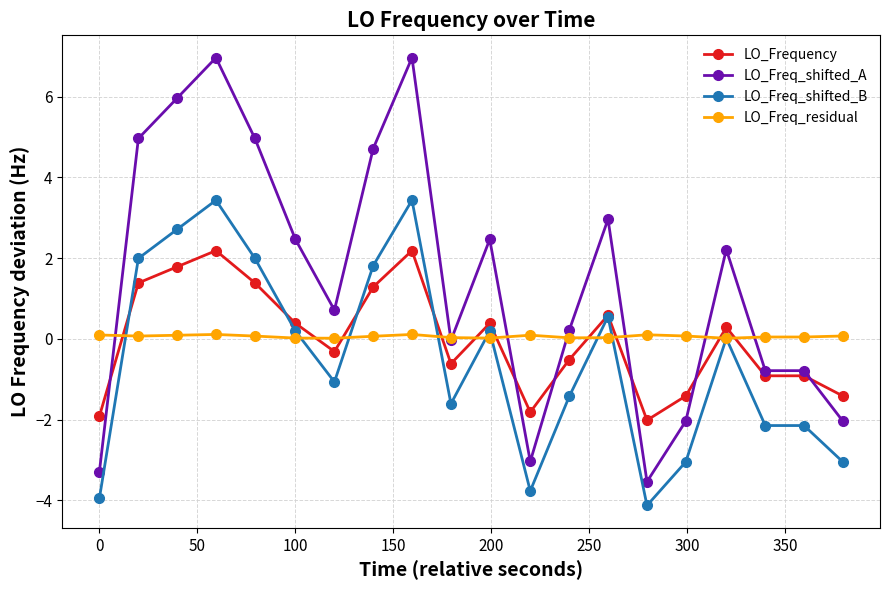

Count the number of data series in this chart.

4